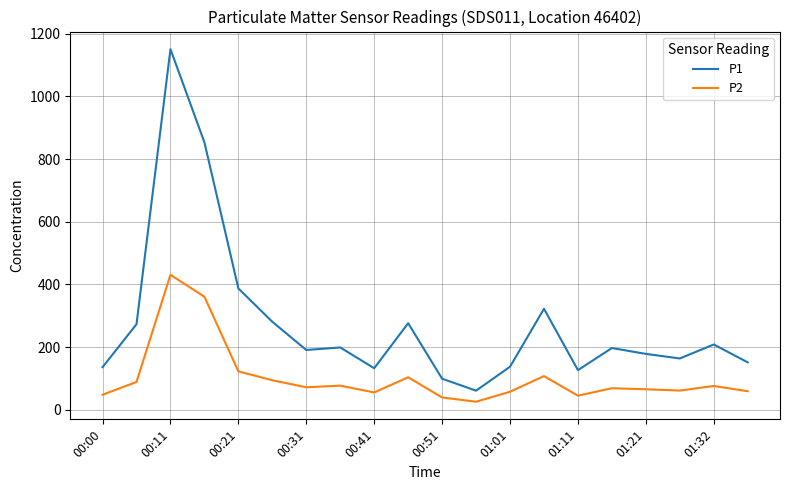

What are all the series names shown in the legend?

P1, P2